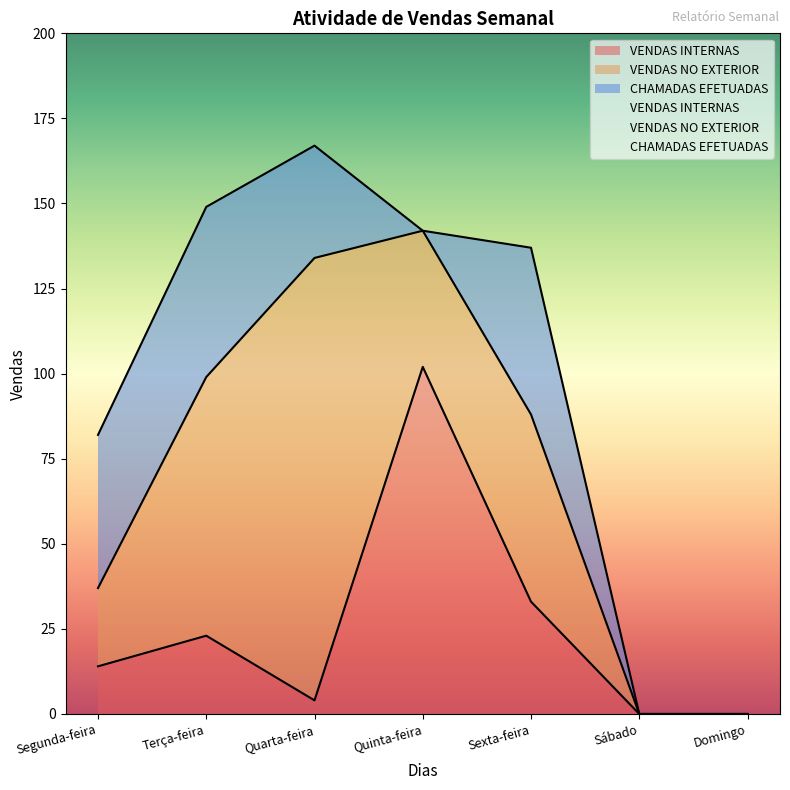

Which category has the highest value across all series?

Quarta-feira